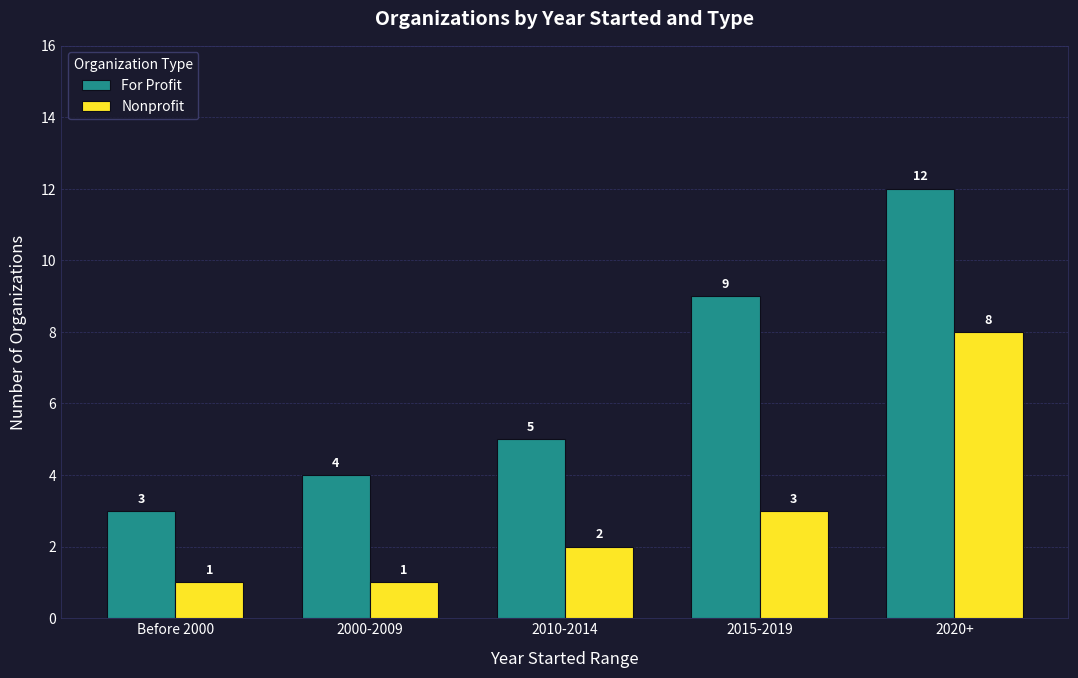

At which category is the sum across all series the highest?

2020+